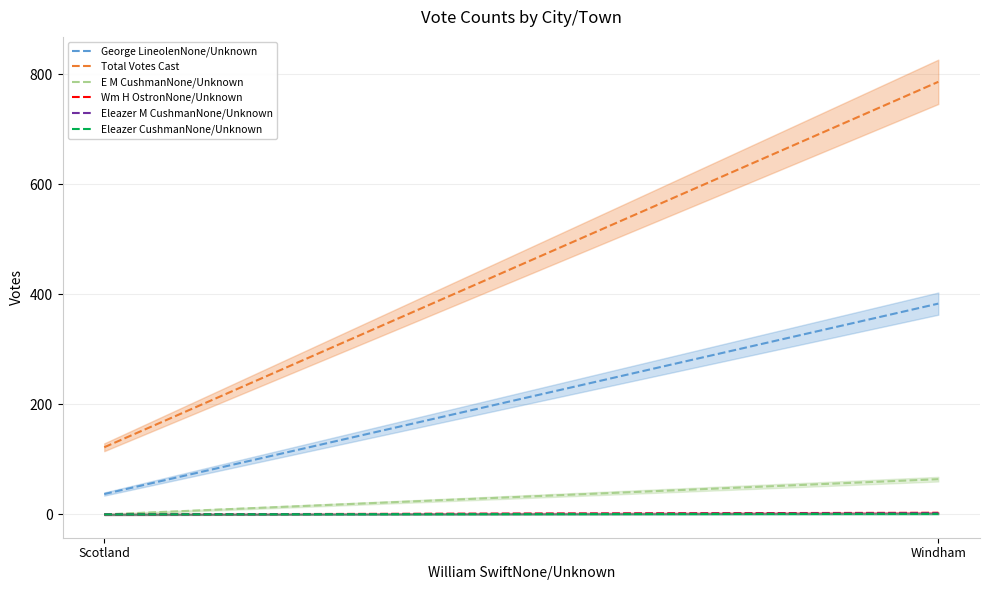

Which series changed the most between Scotland and Windham?

Total Votes Cast